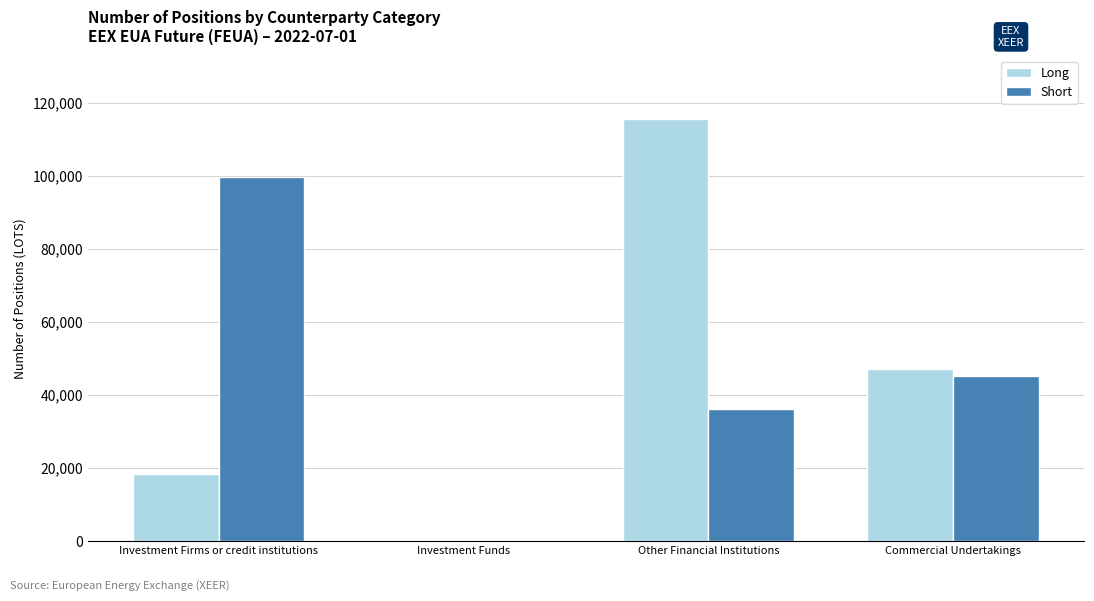

What is the difference between the Short values at Other Financial Institutions and Commercial Undertakings?

8874